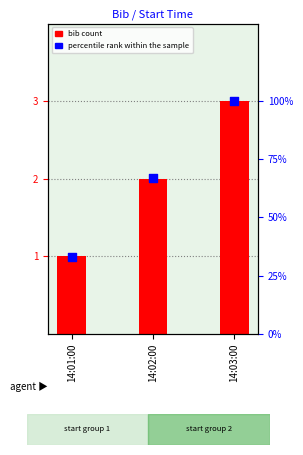

What is the total value across all series at 14:01:00?

34